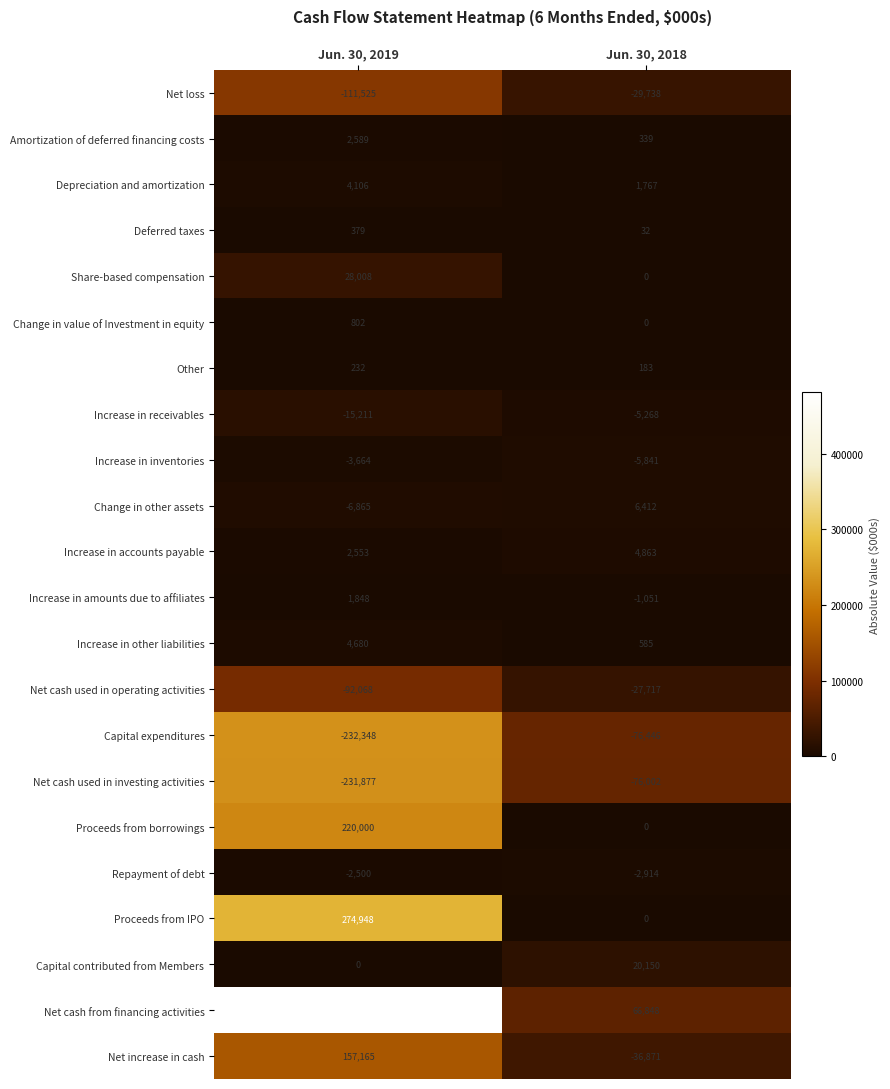

The Proceeds from IPO series shows 0 at Jun. 30, 2018. True or false?

True